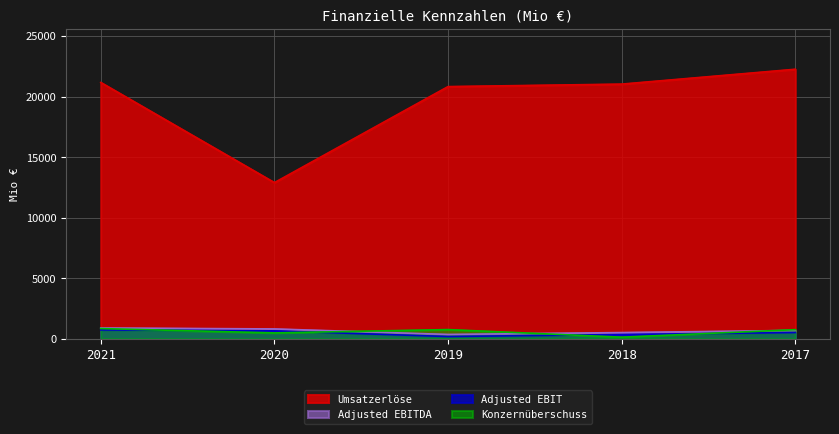

How many data points in Adjusted EBIT are less than 514?

2